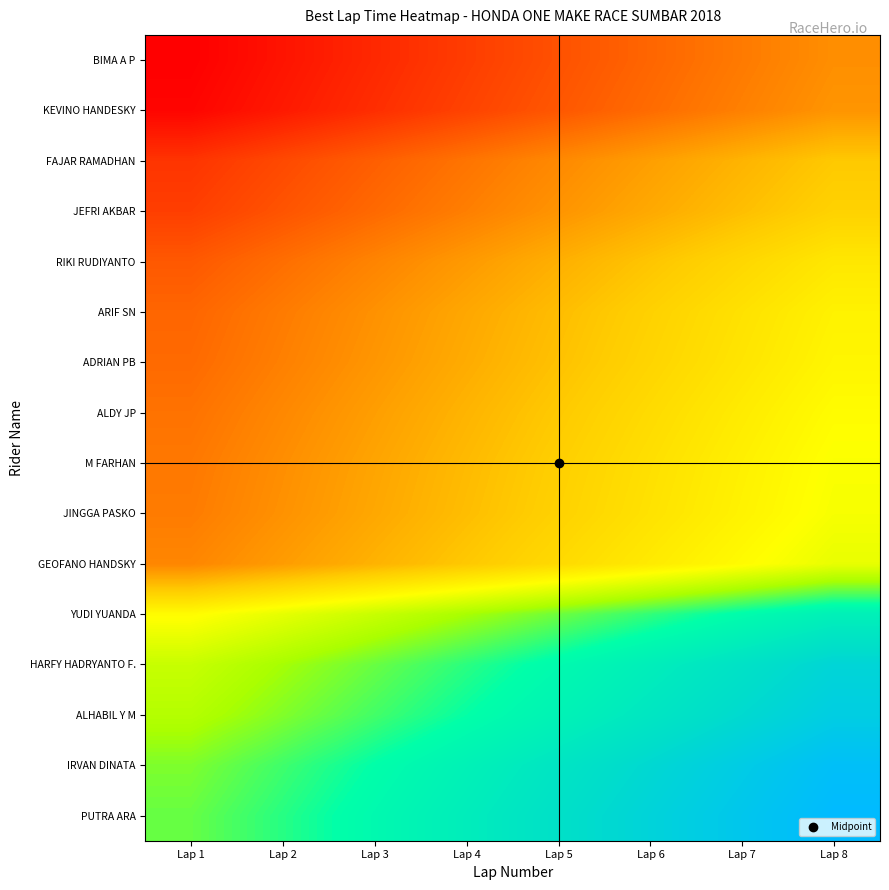

At which category is the sum across all series the highest?

Lap 8